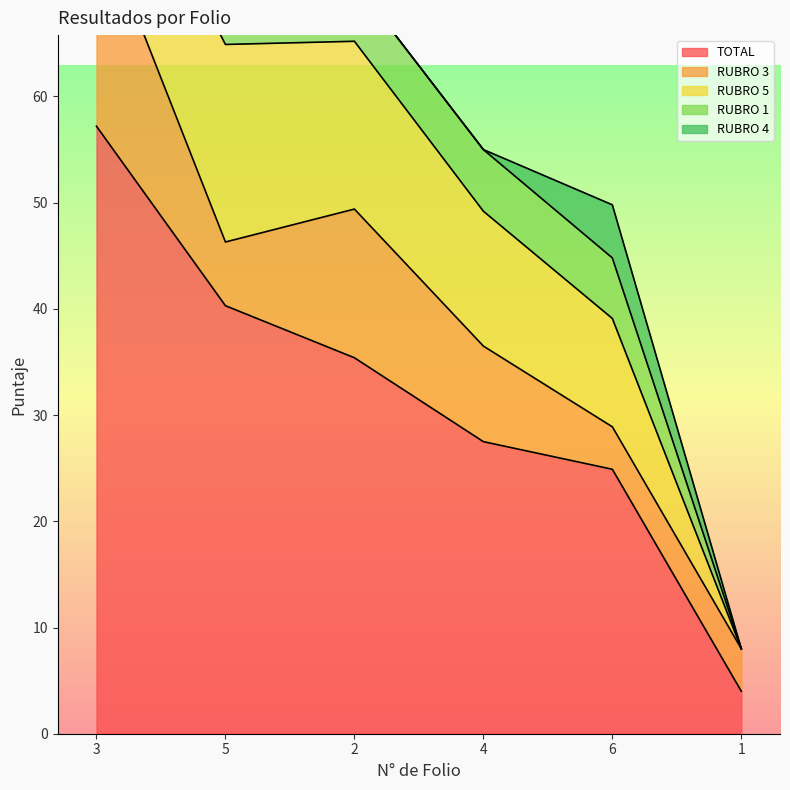

Where does the RUBRO 5 series first go above 12?

5